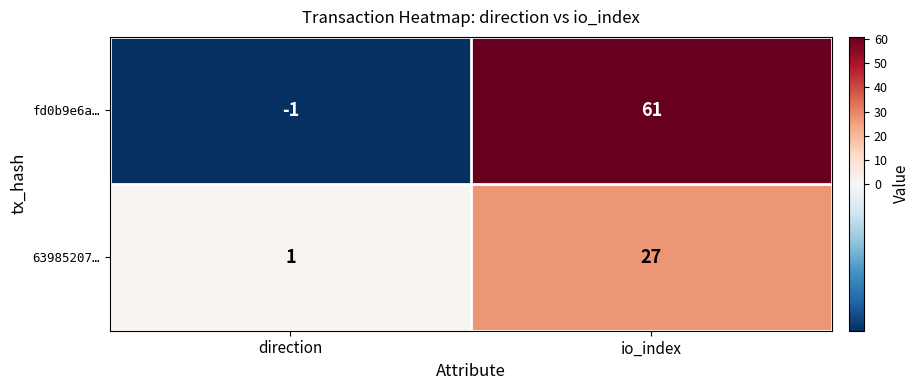

Where is 63985207… nearest to the value 14?

direction